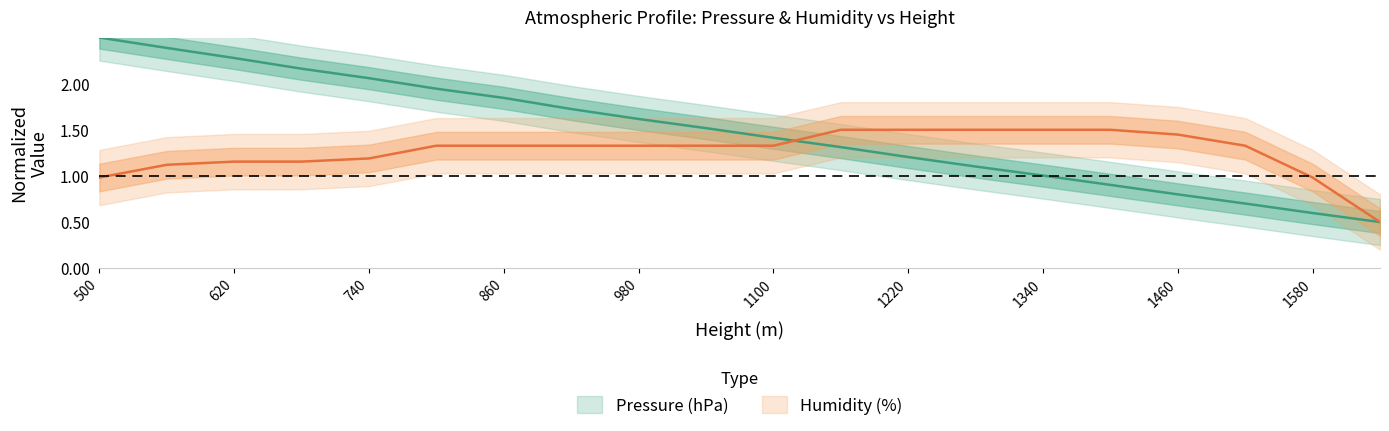

At which label is Pressure (hPa) closest to 1?

1340